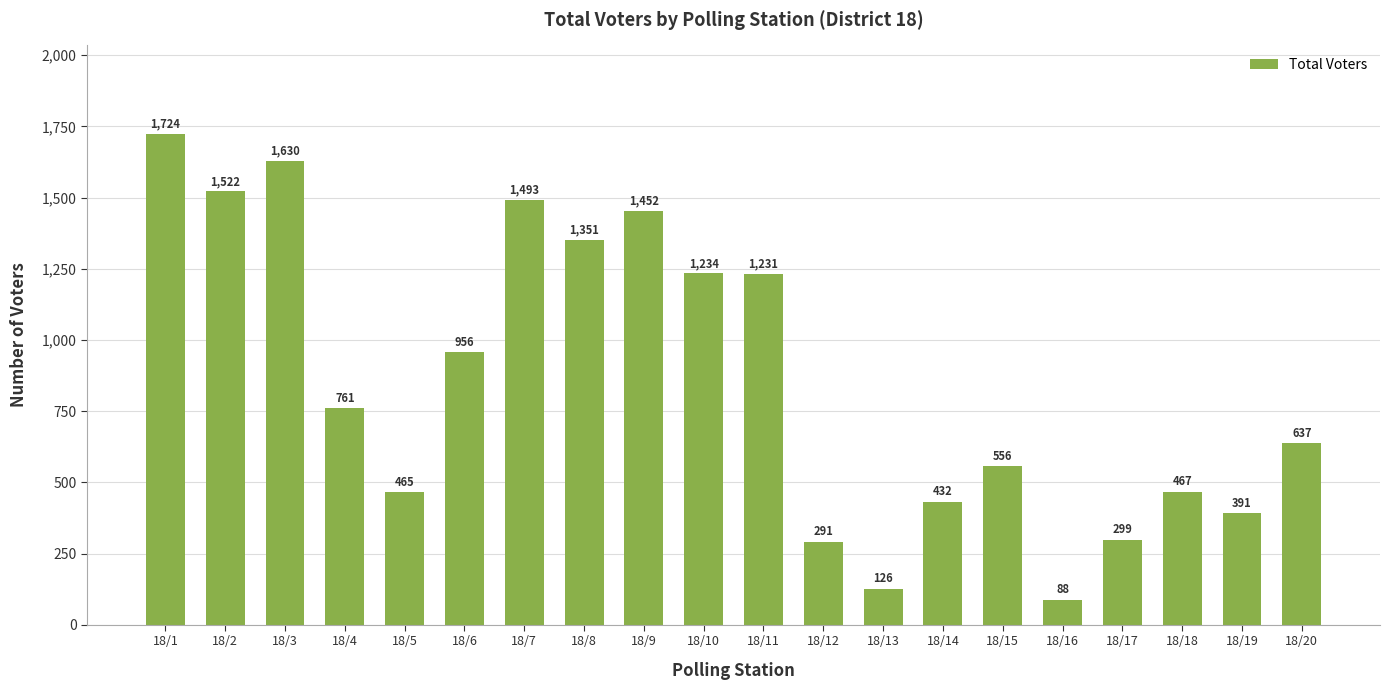

Count the number of categories in the chart.

20